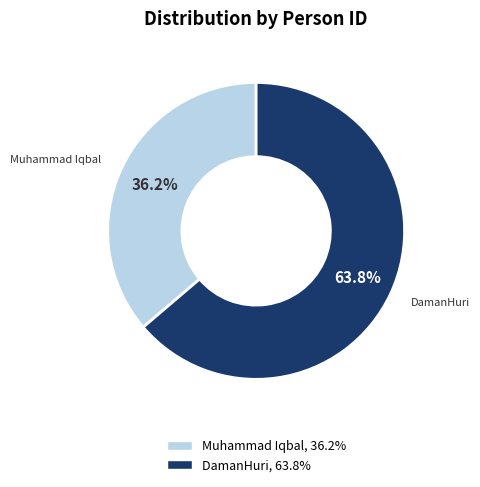

Which slice is the smallest?

Muhammad Iqbal